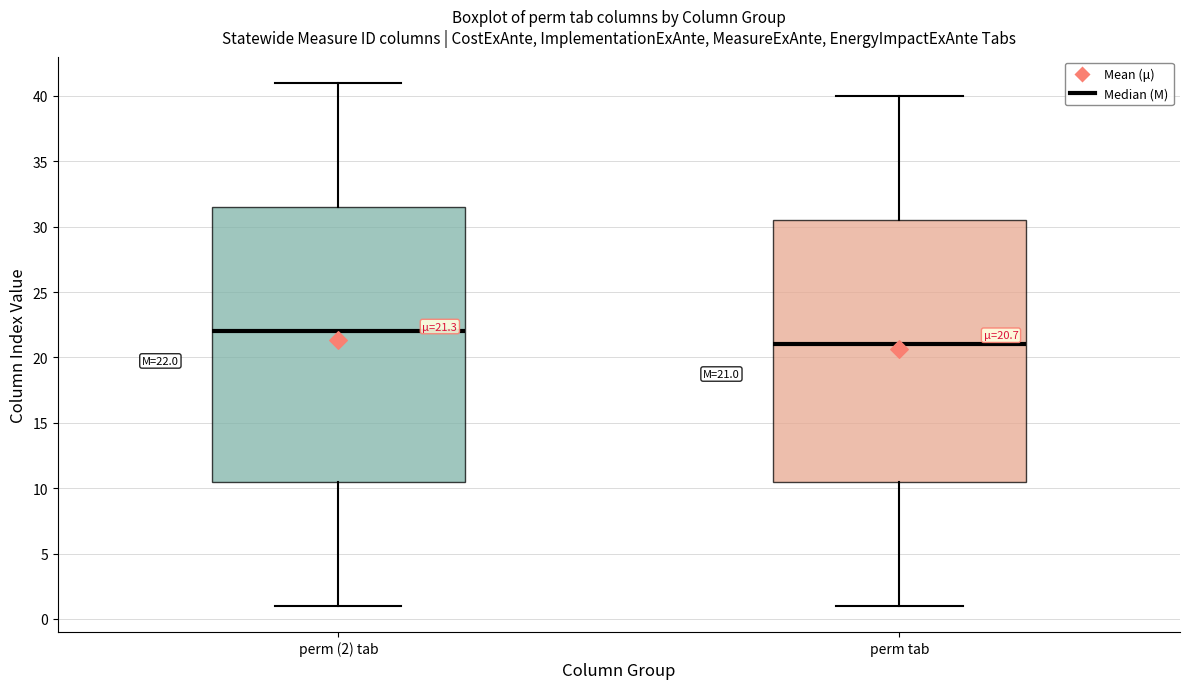

Which box has the highest median line?

perm (2) tab